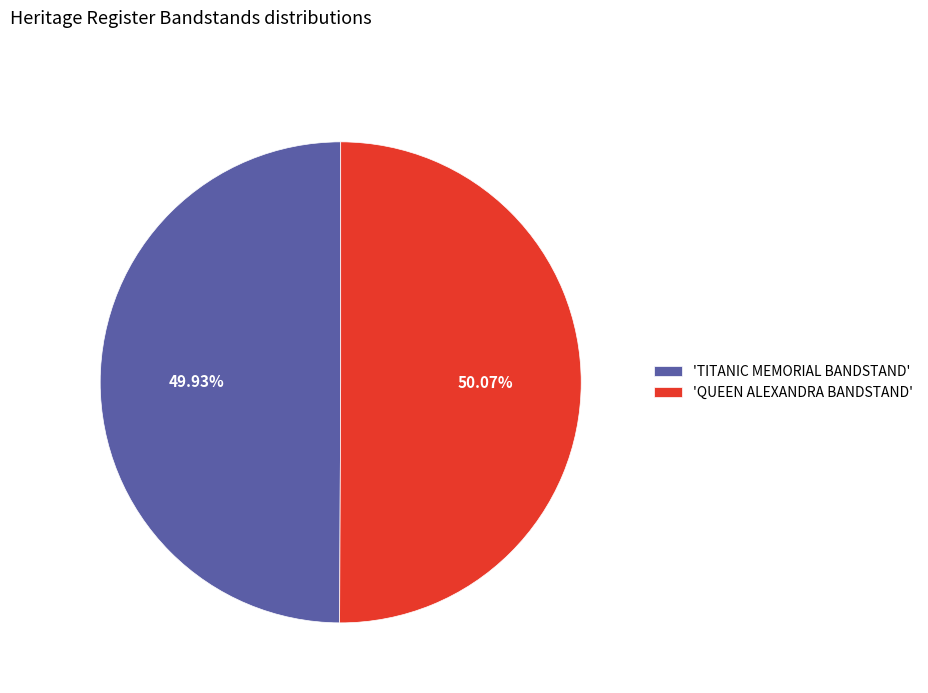

What is the ratio of the value at 'TITANIC MEMORIAL BANDSTAND' to the value at 'QUEEN ALEXANDRA BANDSTAND'?

1.0